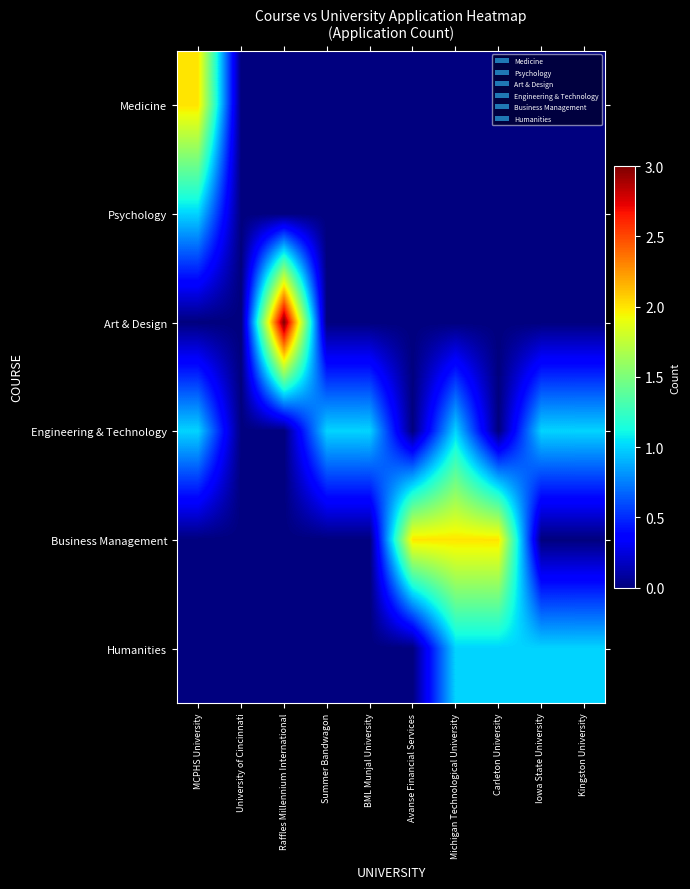

Which has a higher value, Avanse Financial Services or BML Munjal University?

Avanse Financial Services